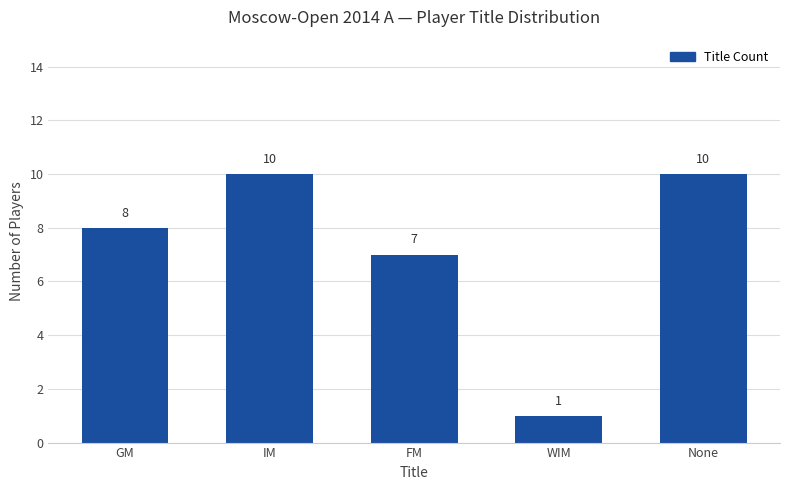

Reading right to left, transcribe all the data shown in this chart.

10	1	7	10	8